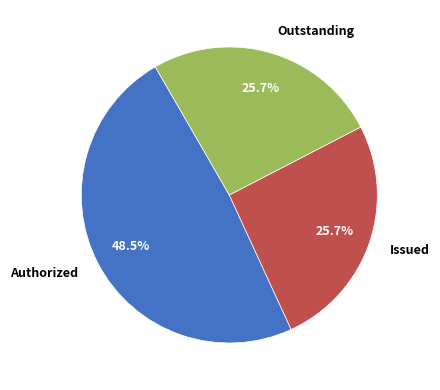

Is Authorized the majority of the pie?

No